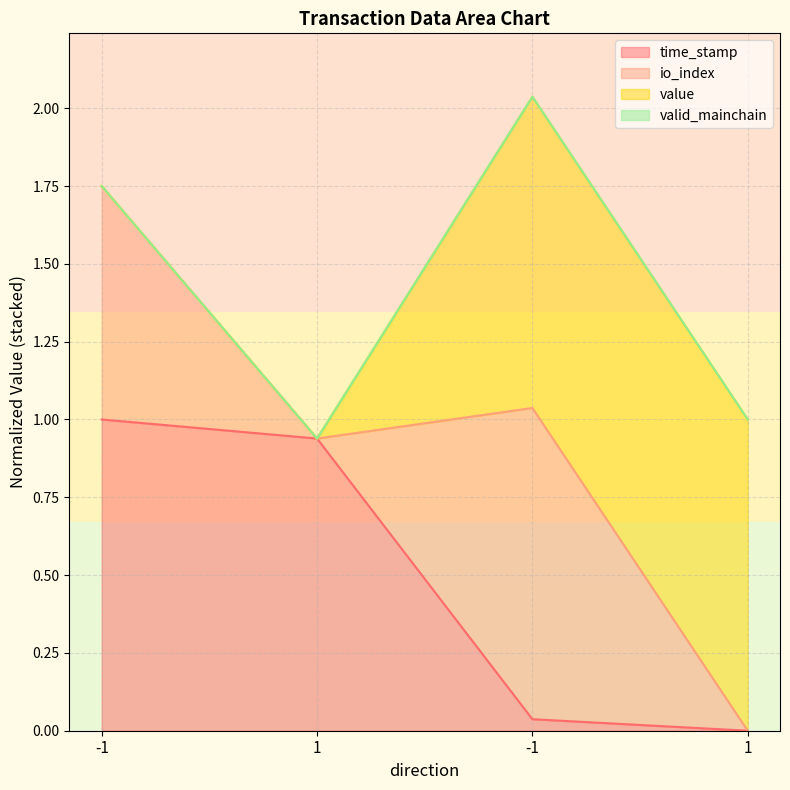

Does the chart have visible grid lines?

Yes